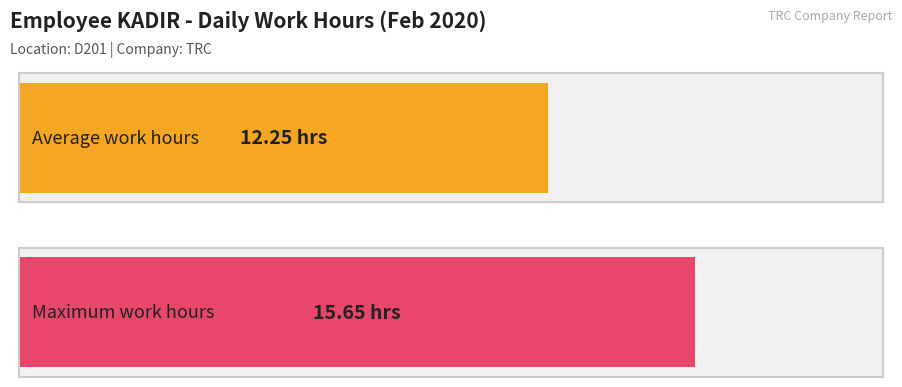

Are the bars horizontal?

Yes